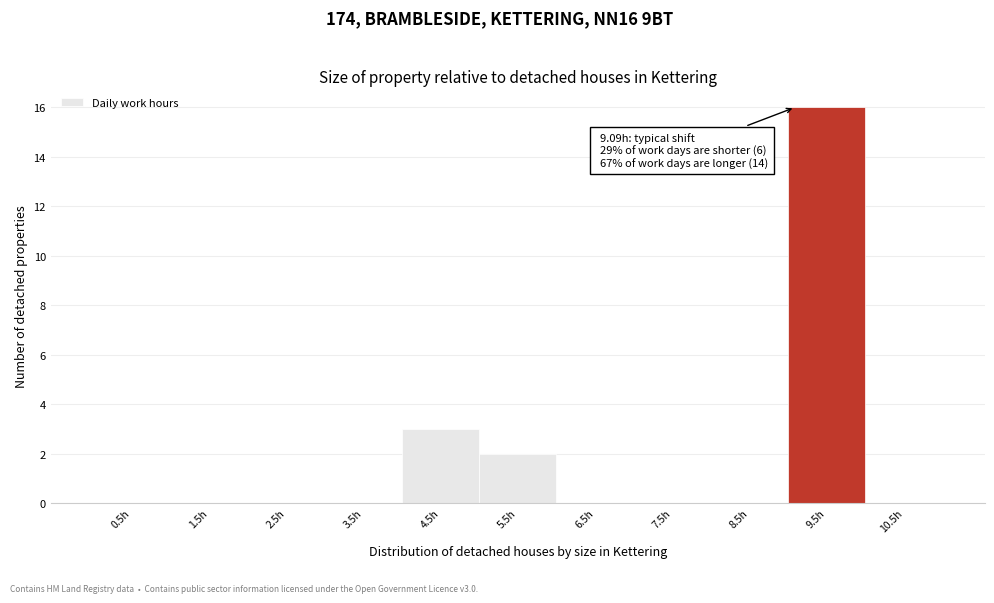

Which range on the x-axis has the tallest bar?

9 to 10